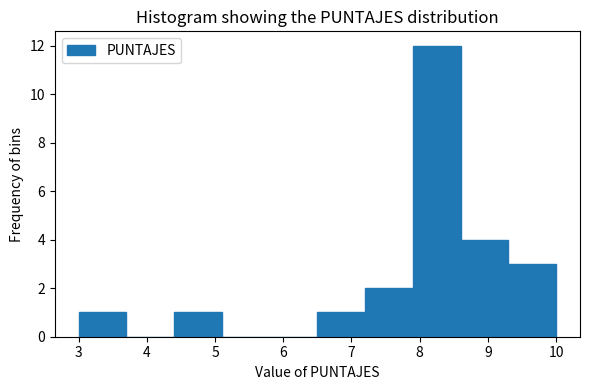

What is the height of the bar covering 4.4 to 5.1 on the x-axis? The values are not printed on the chart, so give them approximately, as read against the axis.

1